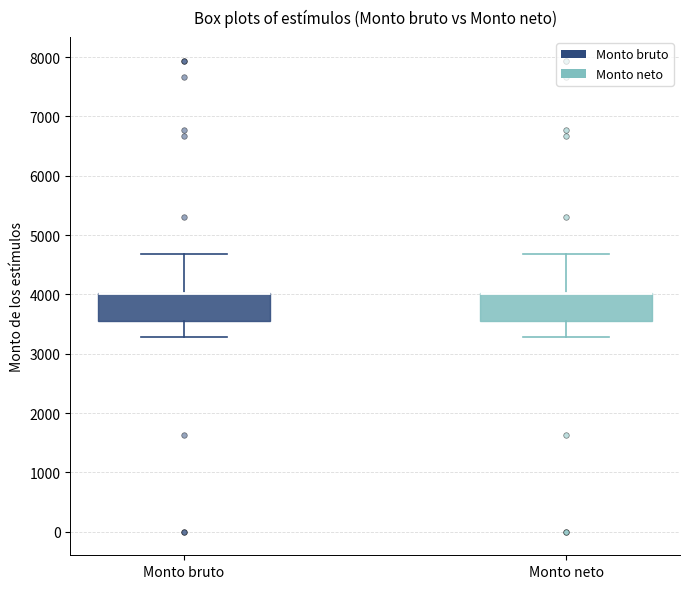

Reading left to right, read every box against the y-axis: the position of its median line, the range the box covers, and the ends of its whiskers. The values are not printed on the chart, so give them approximately, as read against the axis.

Monto bruto: median 4000 (drawn on the box's upper edge), box 3600 to 4000, whiskers 3300 to 4700
Monto neto: median 4000 (drawn on the box's upper edge), box 3600 to 4000, whiskers 3300 to 4700